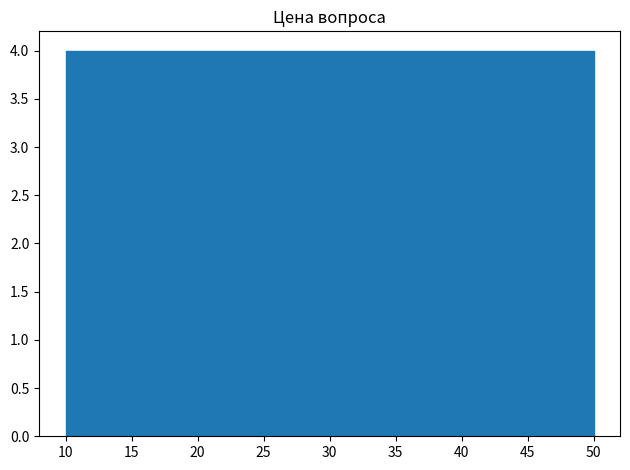

How tall is the bar that spans 26 to 34 on the x-axis? The values are not printed on the chart, so give them approximately, as read against the axis.

4